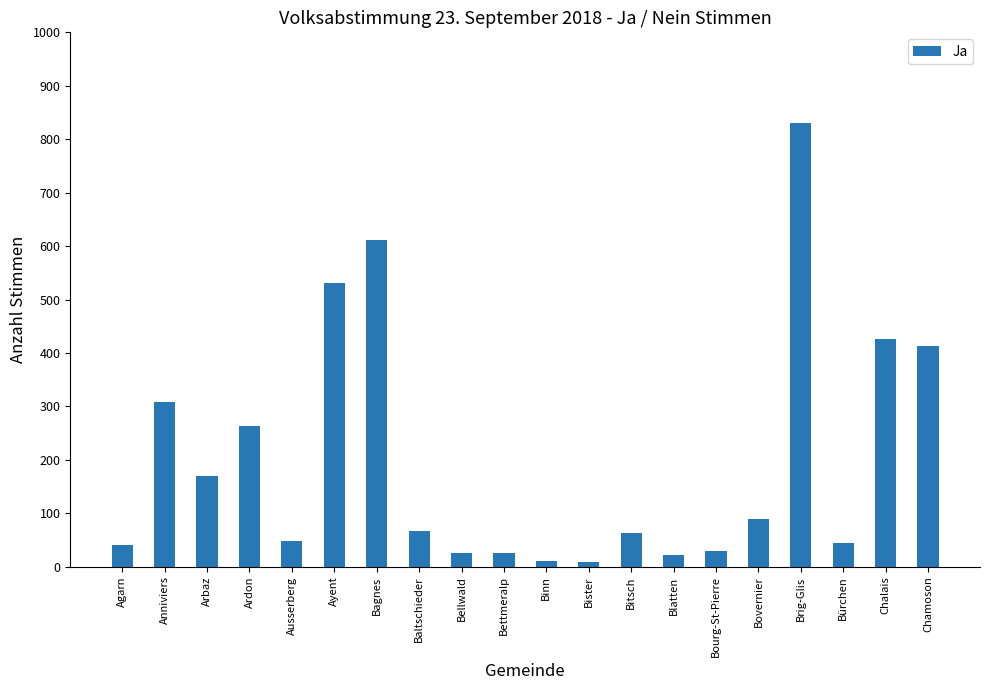

What is the change in value from Anniviers to Bürchen?

-264